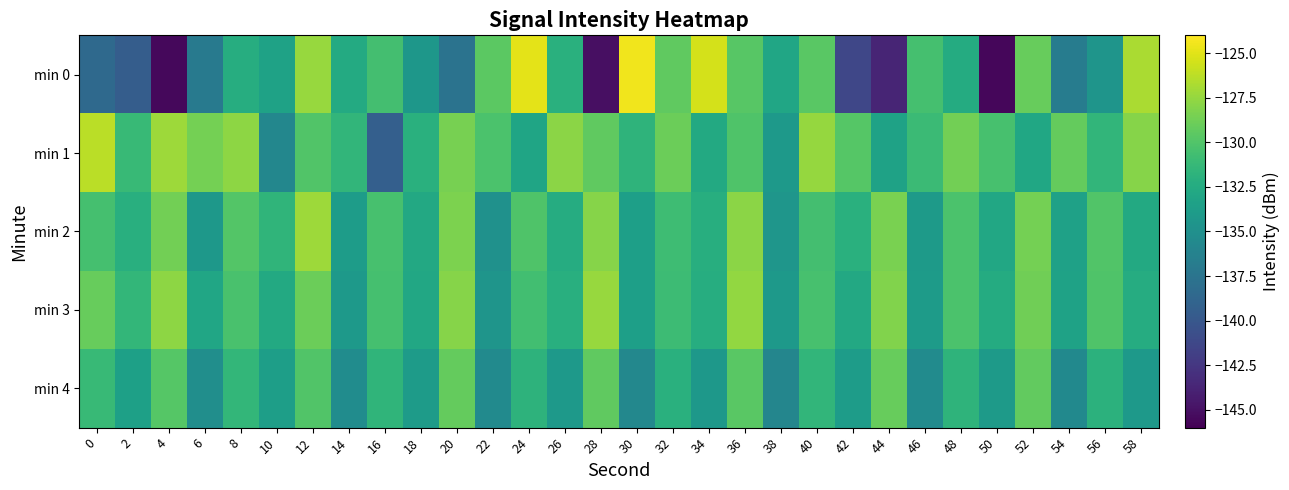

Between 30 and 58, which series saw the biggest shift?

min 1